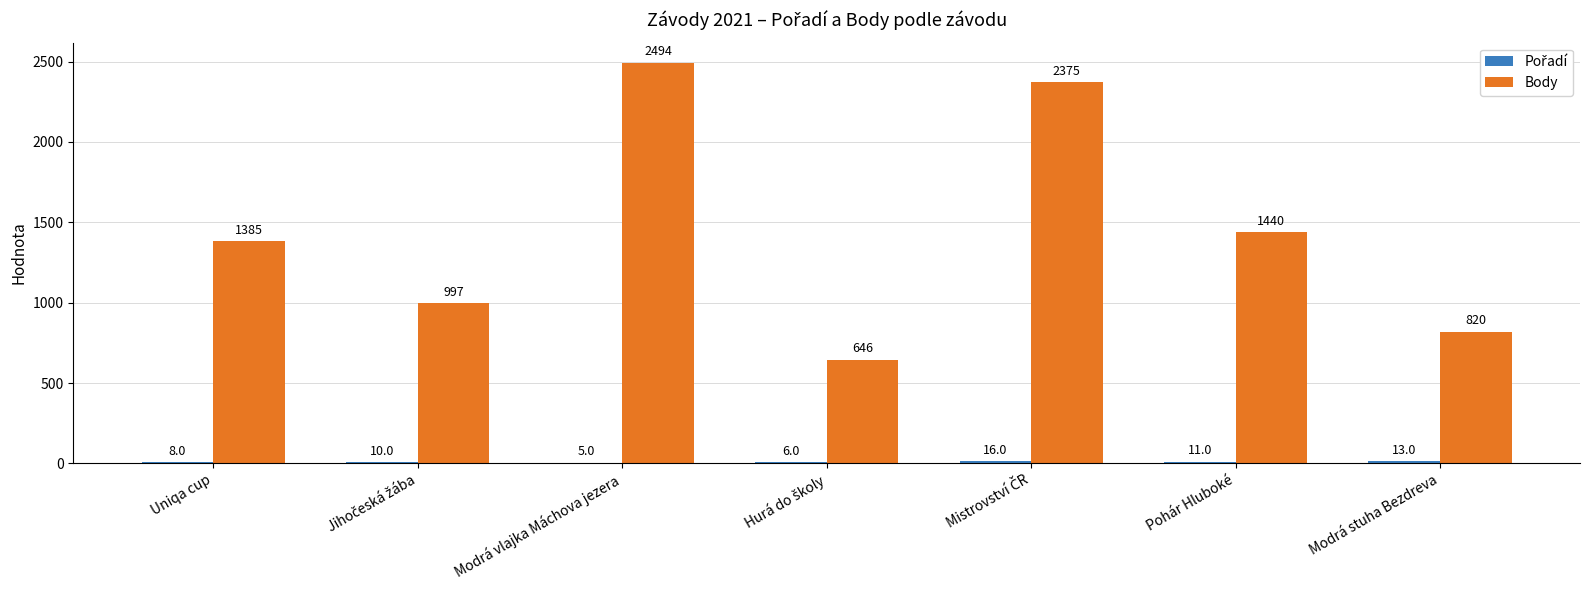

At which category is the sum across all series the highest?

Modrá vlajka Máchova jezera